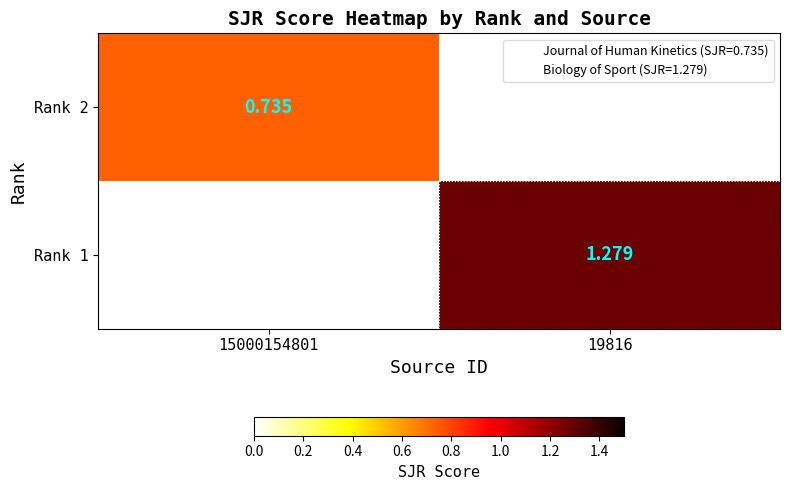

Where is Rank 2 nearest to the value 0?

19816